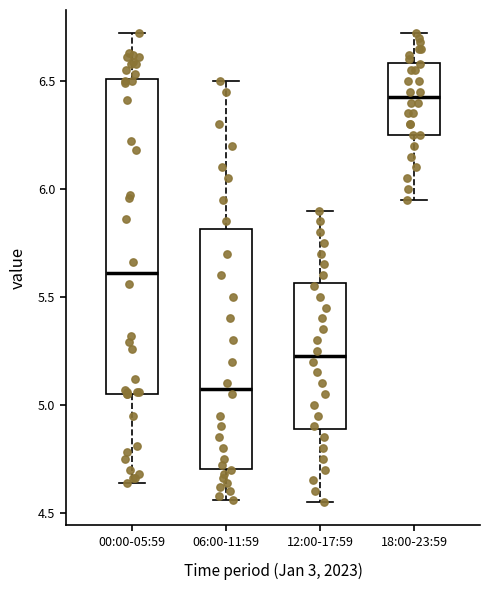

Where does the upper whisker of the box for 00:00-05:59 end on the y-axis? The values are not printed on the chart, so give them approximately, as read against the axis.

6.70